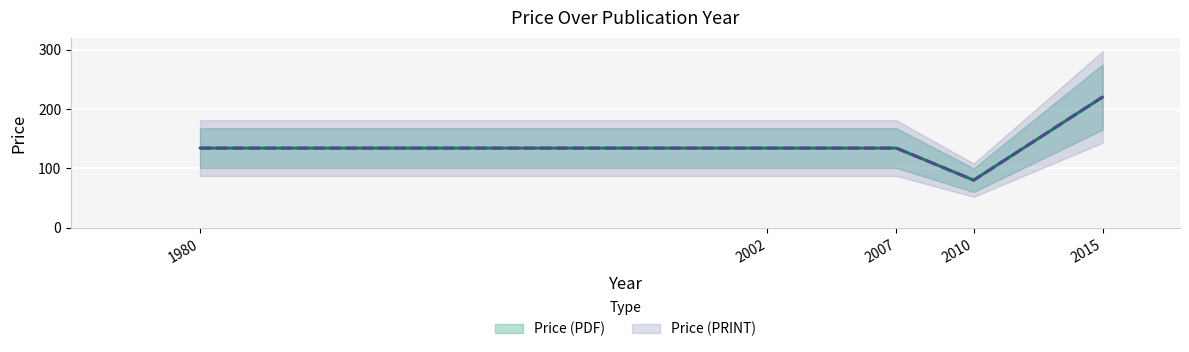

What are all the series names shown in the legend?

Price (PDF), Price (PRINT)